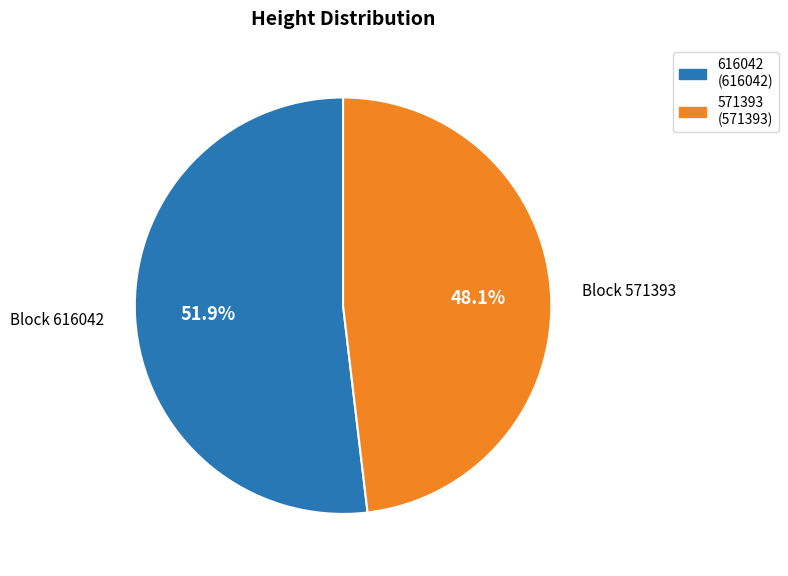

What percentage do 616042 and 571393 together represent?

100.0%